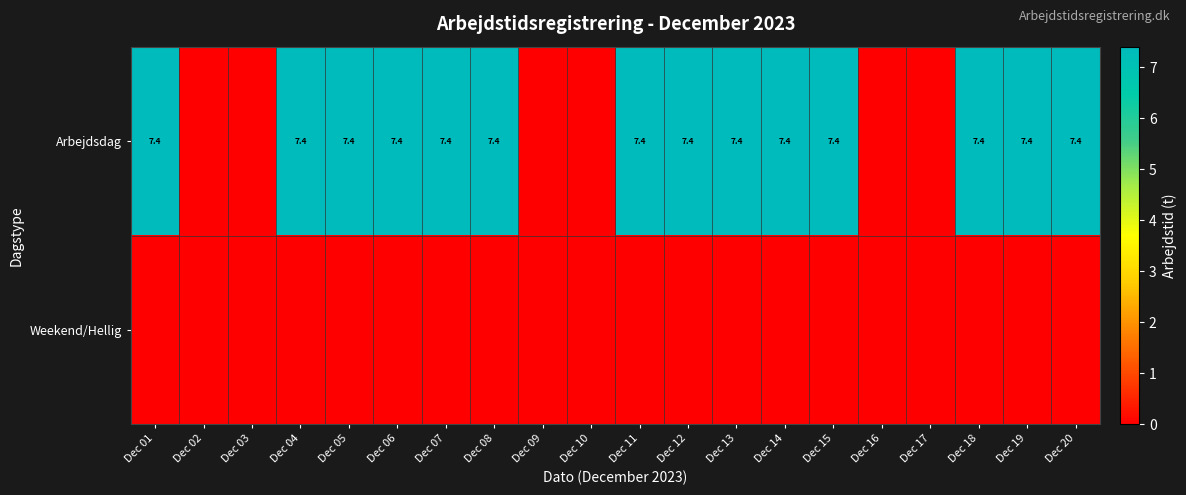

The Arbejdsdag series shows 7.4 at Dec 12. True or false?

True